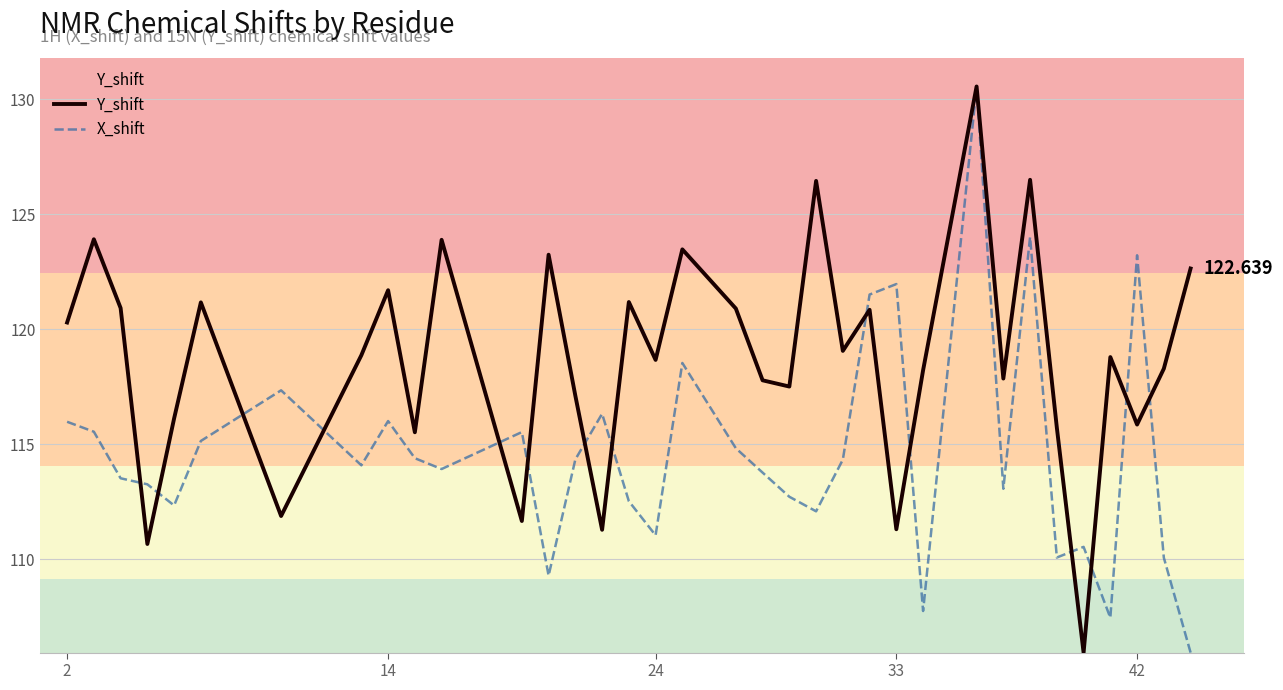

Which series has the largest total across all categories?

Y_shift